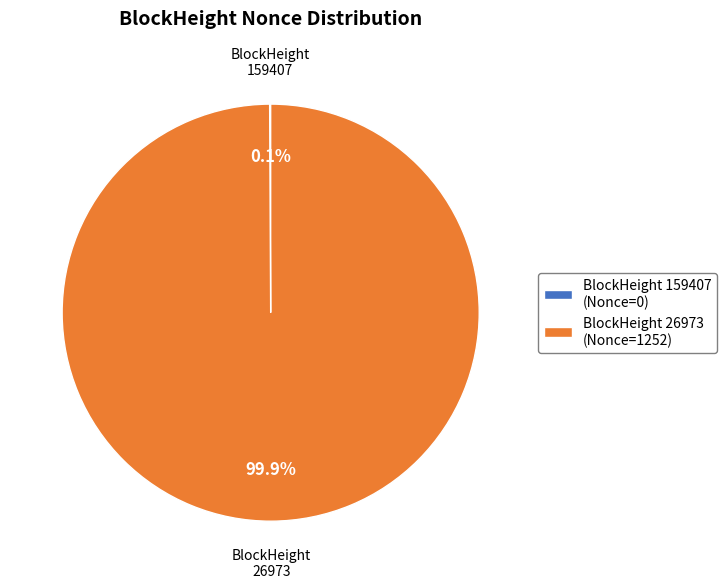

What is the largest slice in the pie chart?

26973